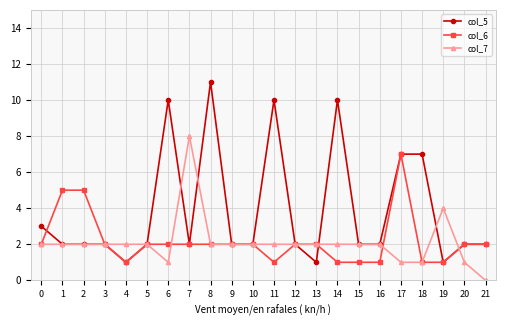

How many categories are shown in the chart?

22